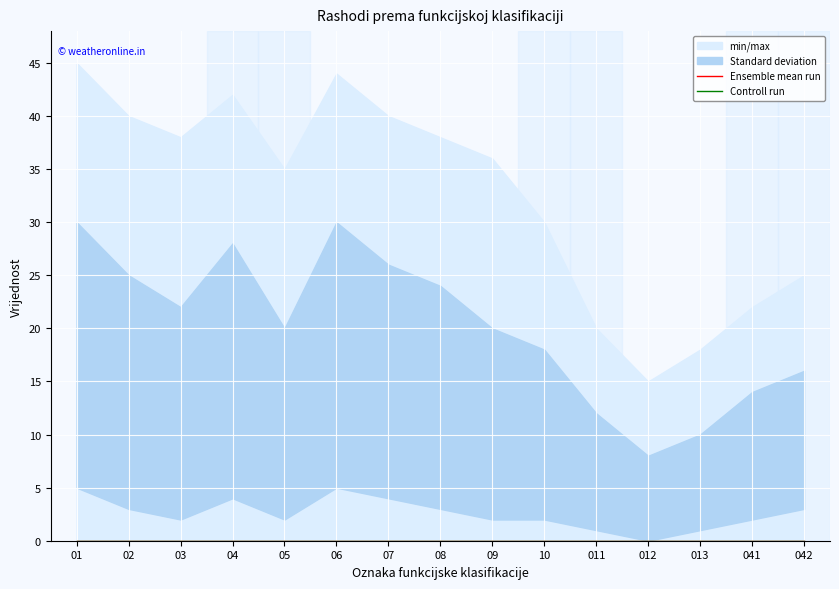

What is the greatest value displayed?

45